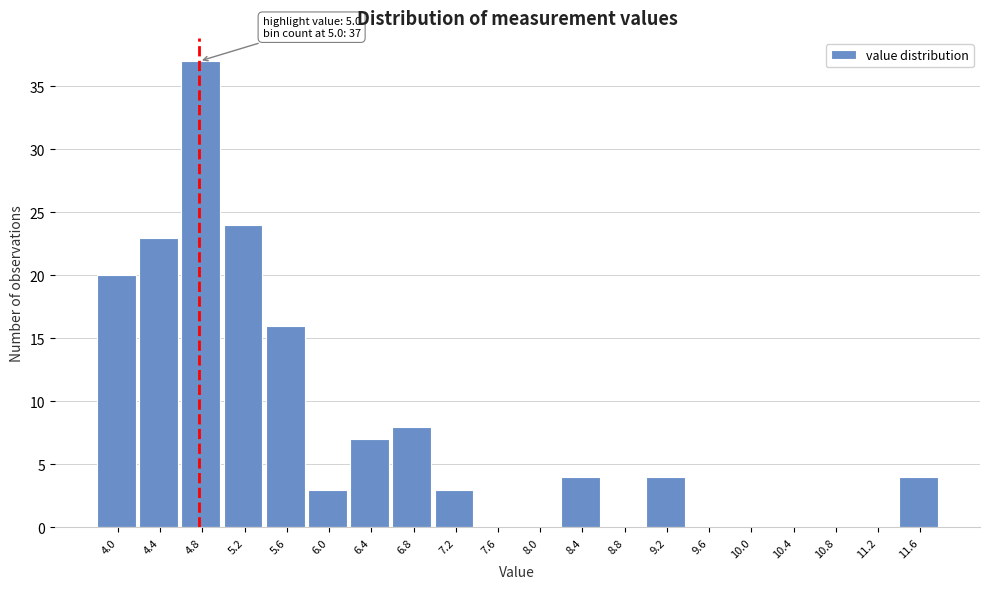

Reading right to left, transcribe all the data shown in this chart.

11.6=4	11.2=0	10.8=0	10.4=0	10.0=0	9.6=0	9.2=4	8.8=0	8.4=4	8.0=0	7.6=0	7.2=3	6.8=8	6.4=7	6.0=3	5.6=16	5.2=24	4.8=37	4.4=23	4.0=20